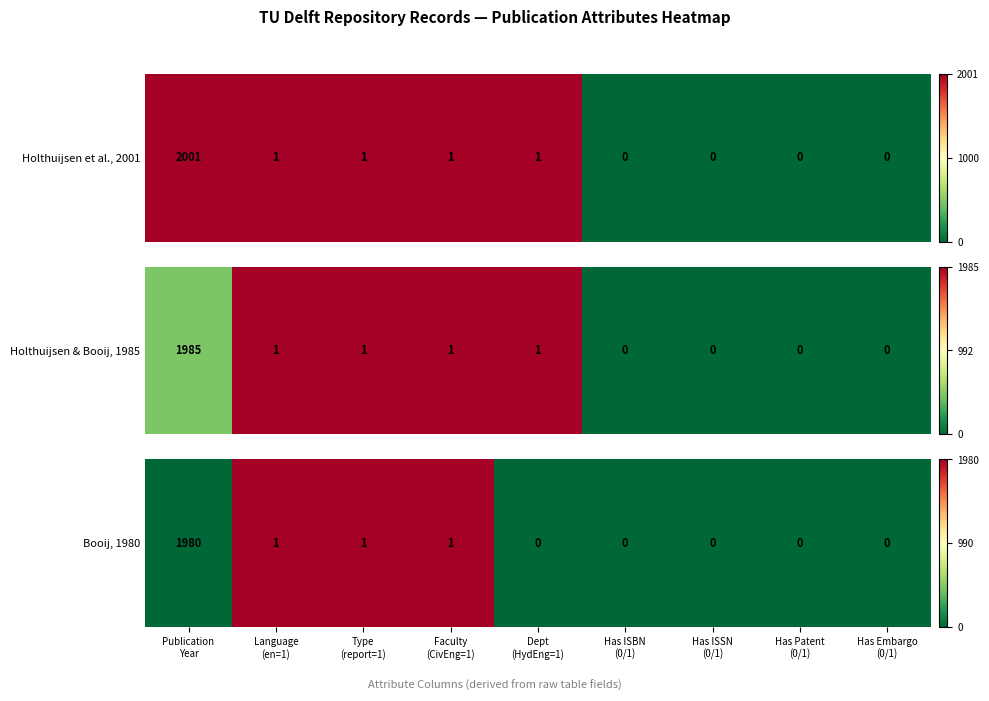

Rank the categories by value from lowest to highest.

Publication
Year, Dept
(HydEng=1), Has ISBN
(0/1), Has ISSN
(0/1), Has Patent
(0/1), Has Embargo
(0/1), Language
(en=1), Type
(report=1), Faculty
(CivEng=1)